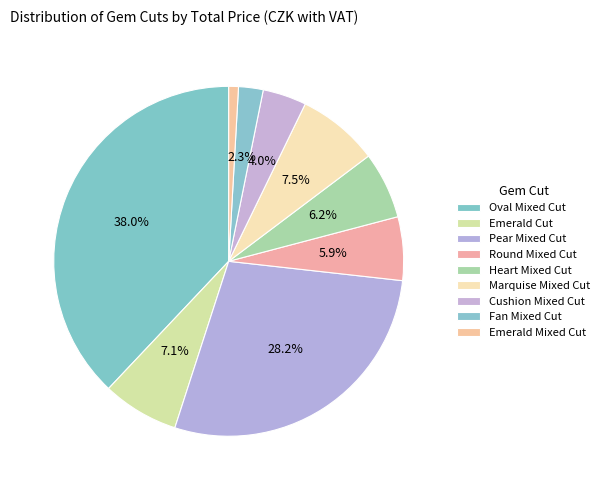

How many segments does this pie chart have?

9